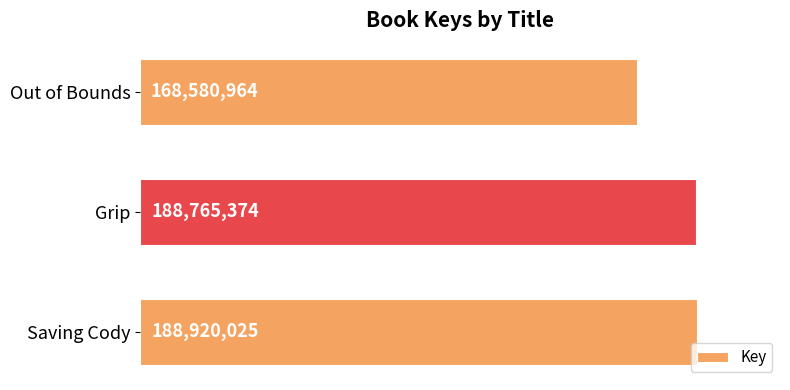

Which label corresponds to the smallest value in the chart?

Out of Bounds